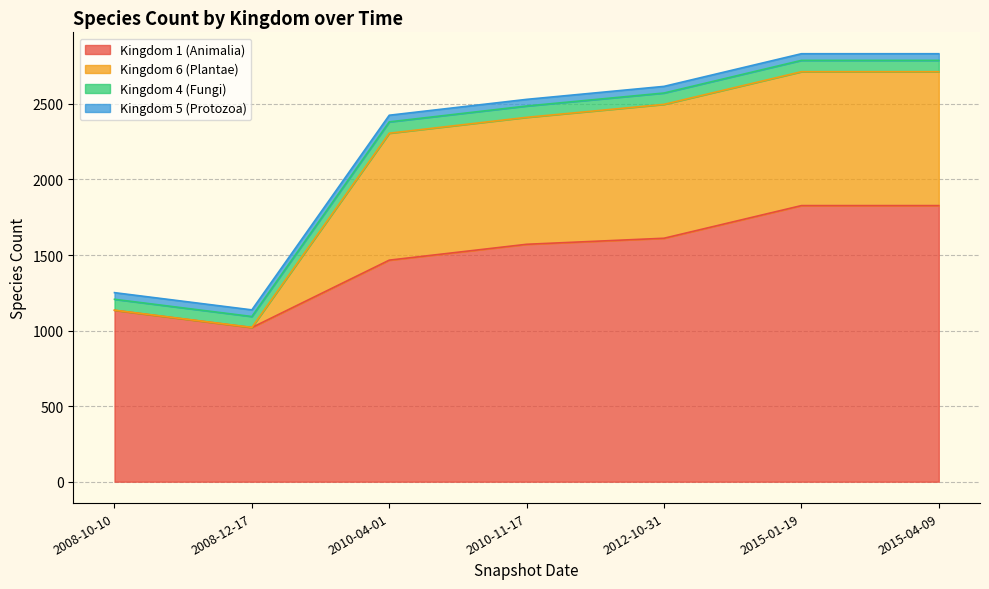

The value of Kingdom 1 (Animalia) at 2010-04-01 is 949. True or false?

False